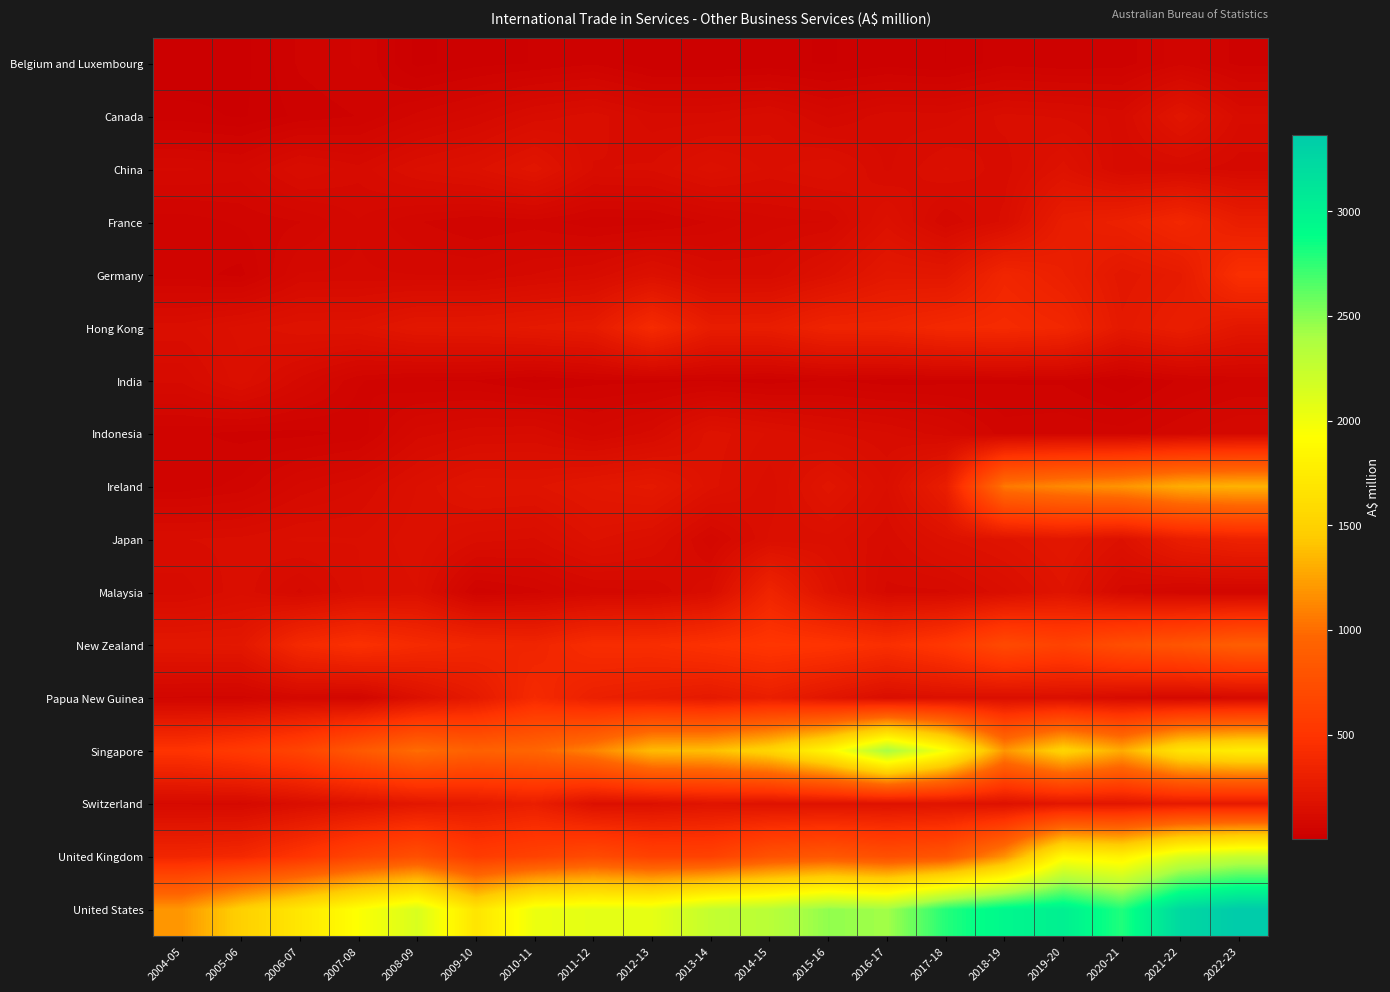

At which category does the chart reach its minimum across all series?

2004-05